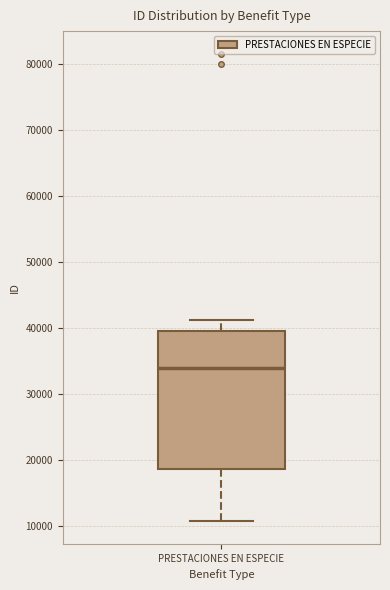

Where does the median line of the box for PRESTACIONES EN ESPECIE sit on the y-axis? The values are not printed on the chart, so give them approximately, as read against the axis.

34000